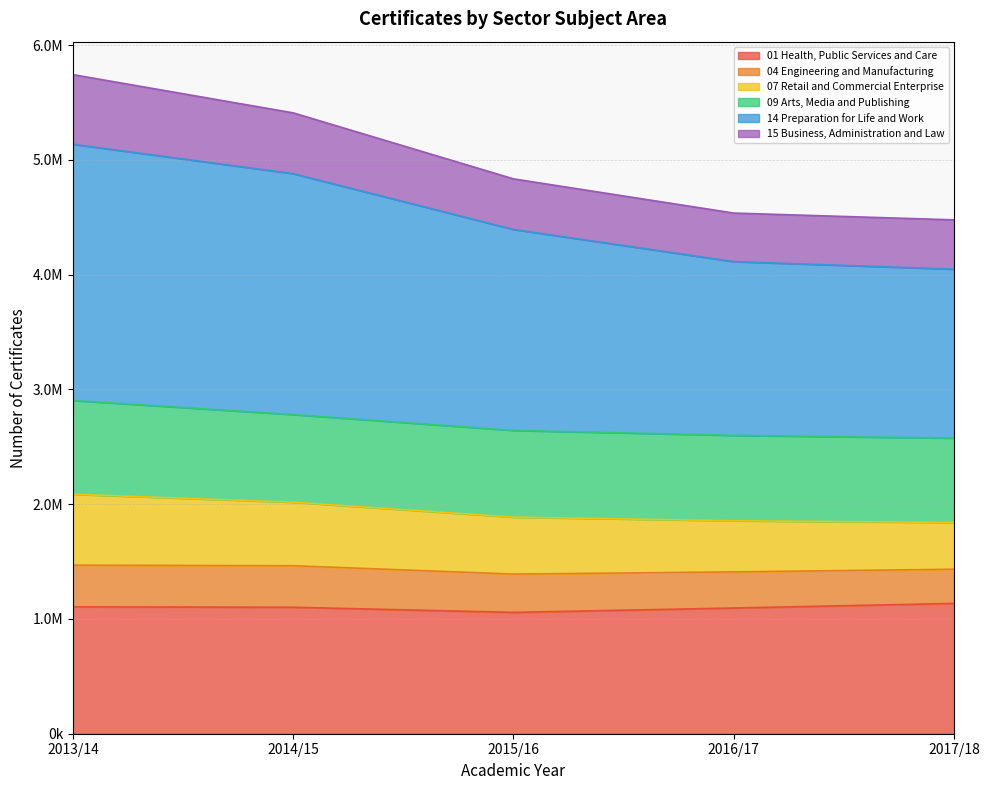

What is the value of the 01 Health, Public Services and Care point at the 2nd from the left?

1101770